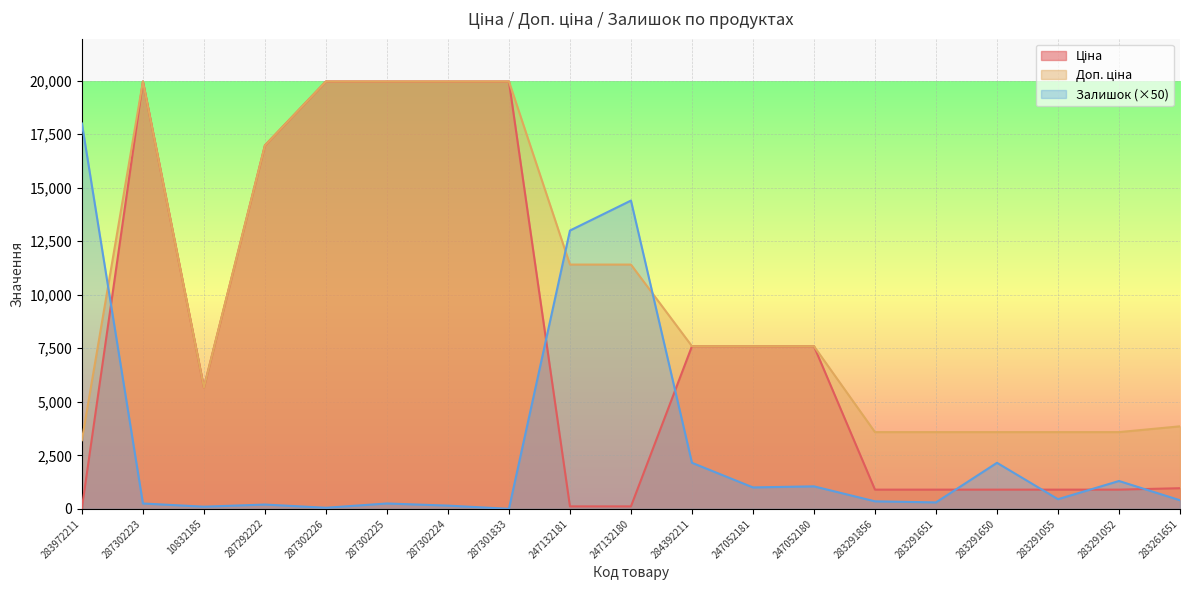

Where is Ціна nearest to the value 9998?

284392211